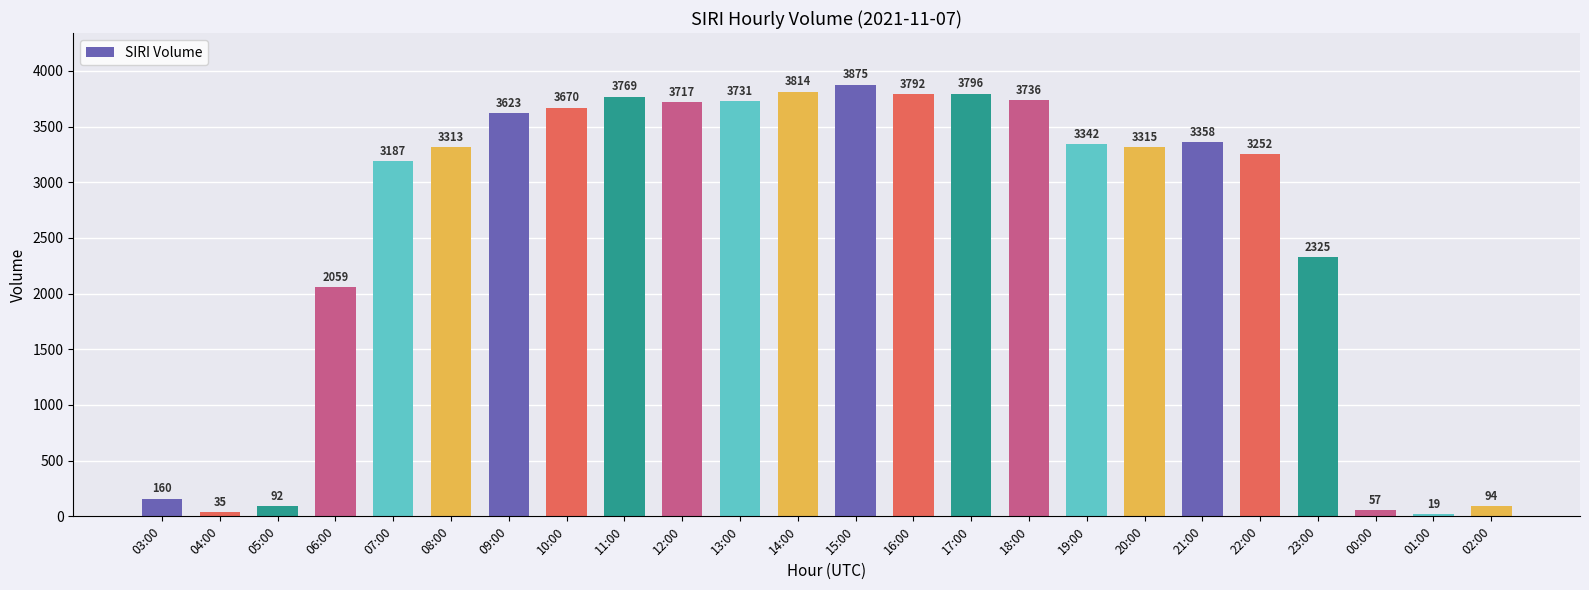

What is the sum of the values at 13:00 and 14:00?

7545